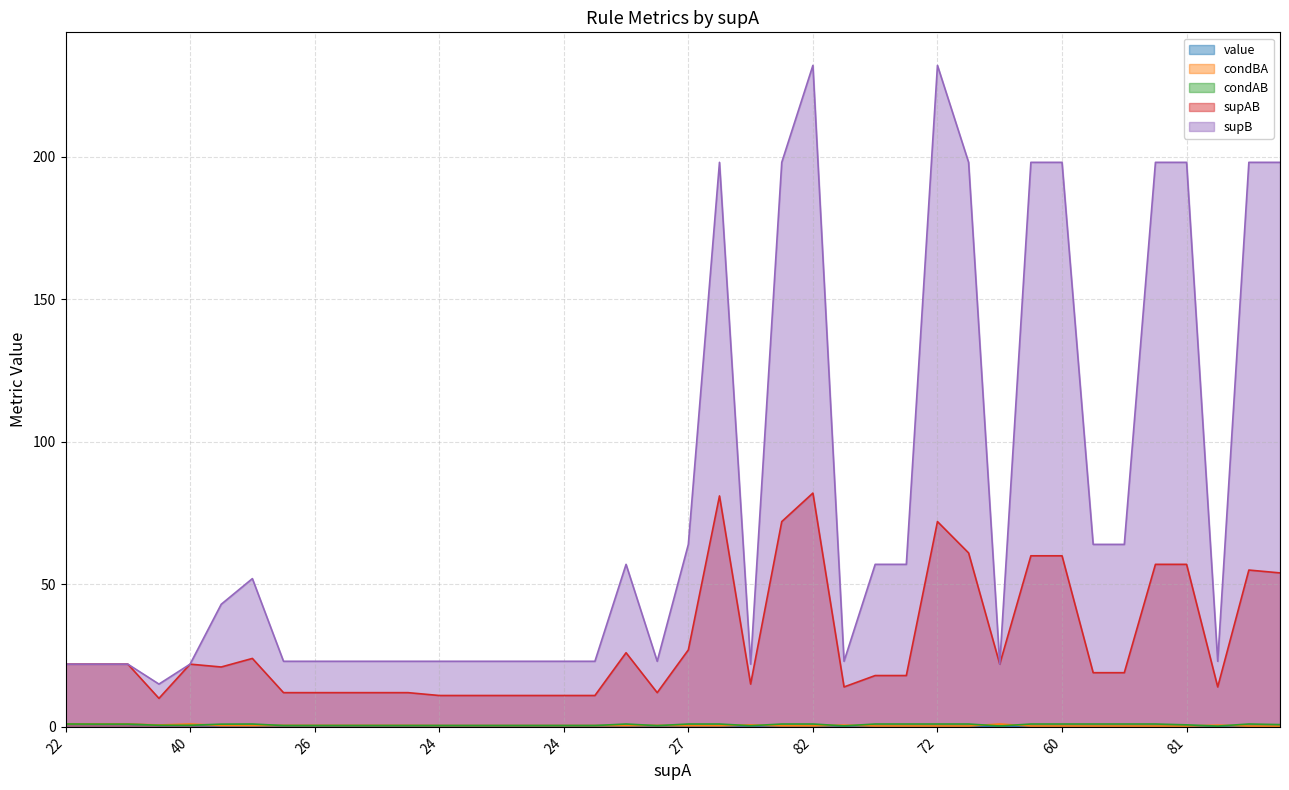

Where is supAB nearest to the value 46?

68